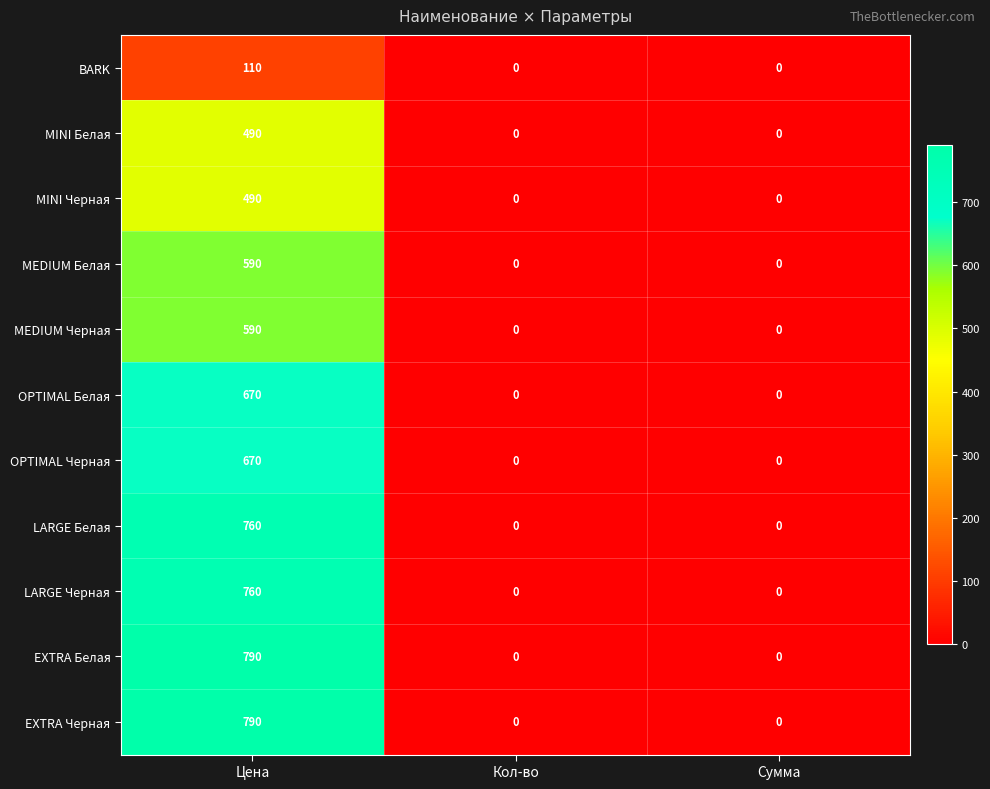

What is the total value across all series at Цена?

6710